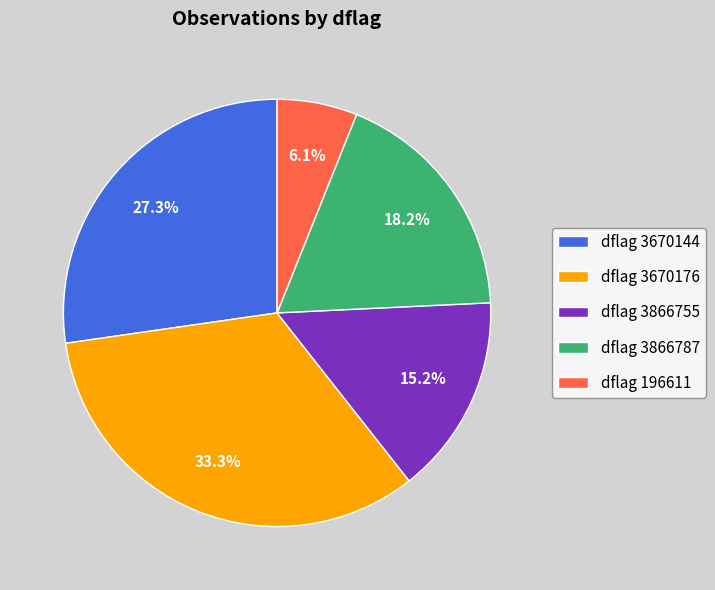

To the nearest percent, what is the difference between the largest and smallest slice percentages?

27%